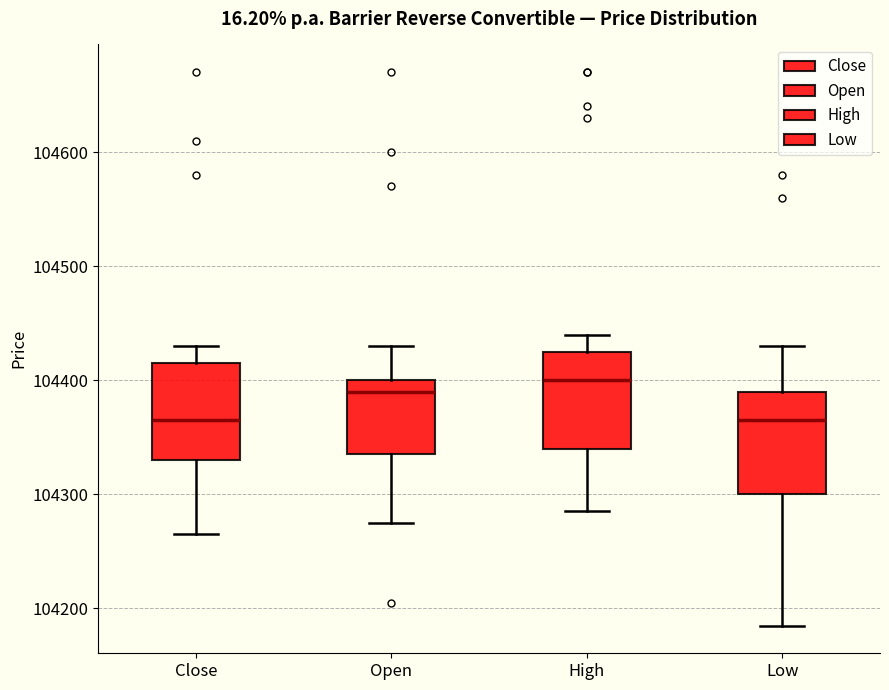

Reading left to right, read every box against the y-axis: the position of its median line, the range the box covers, and the ends of its whiskers. The values are not printed on the chart, so give them approximately, as read against the axis.

Close: median 104370, box 104330 to 104420, whiskers 104270 to 104430
Open: median 104390, box 104340 to 104400, whiskers 104280 to 104430
High: median 104400, box 104340 to 104430, whiskers 104290 to 104440
Low: median 104370, box 104300 to 104390, whiskers 104190 to 104430